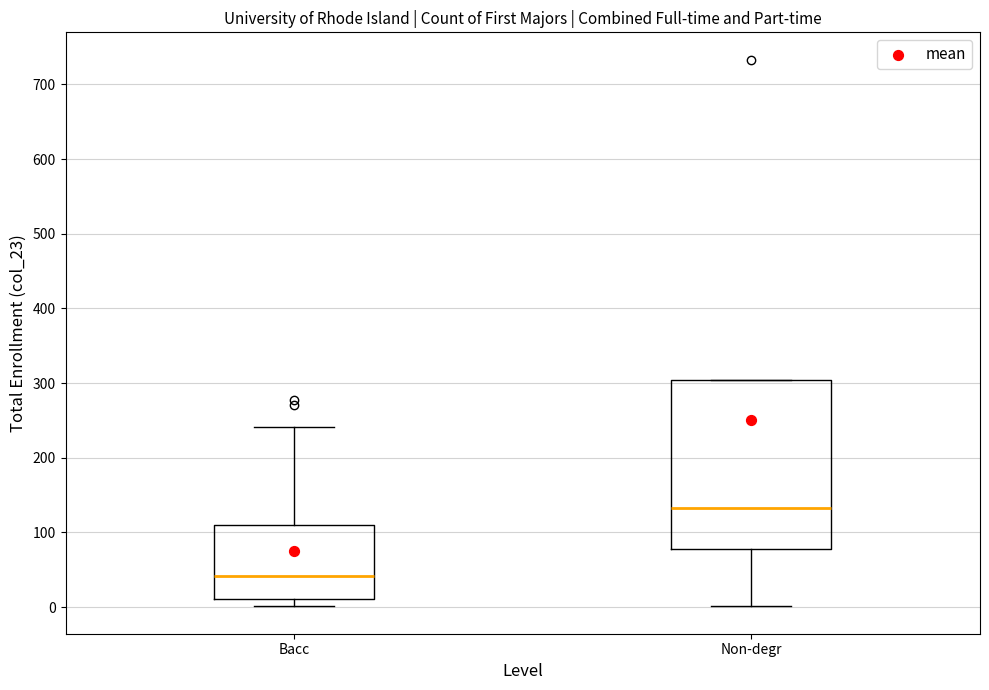

Reading left to right, transcribe this box plot: for each box, give where its median line is, the range the box spans, and where its two whiskers end, as read against the y-axis. The values are not printed on the chart, so give them approximately, as read against the axis.

Bacc: median 40, box 10 to 110, whiskers 0 to 240
Non-degr: median 130, box 80 to 300, whiskers 0 to 300